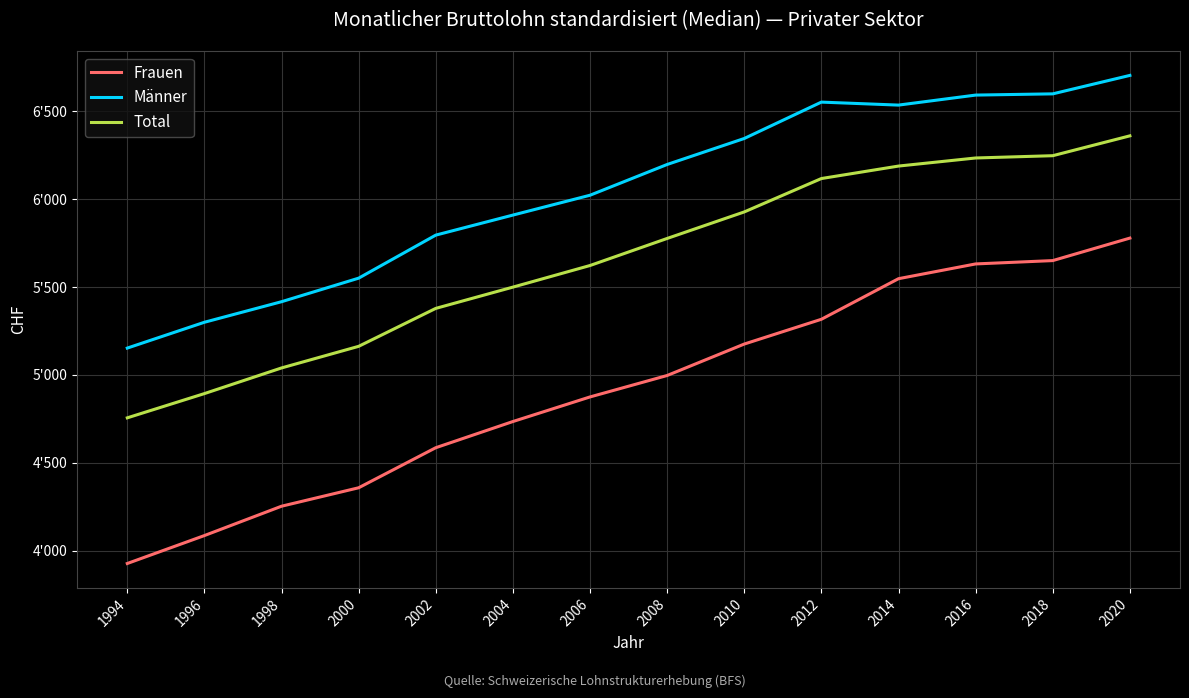

What is the sum of the Frauen values at 2010 and 2008?

10173